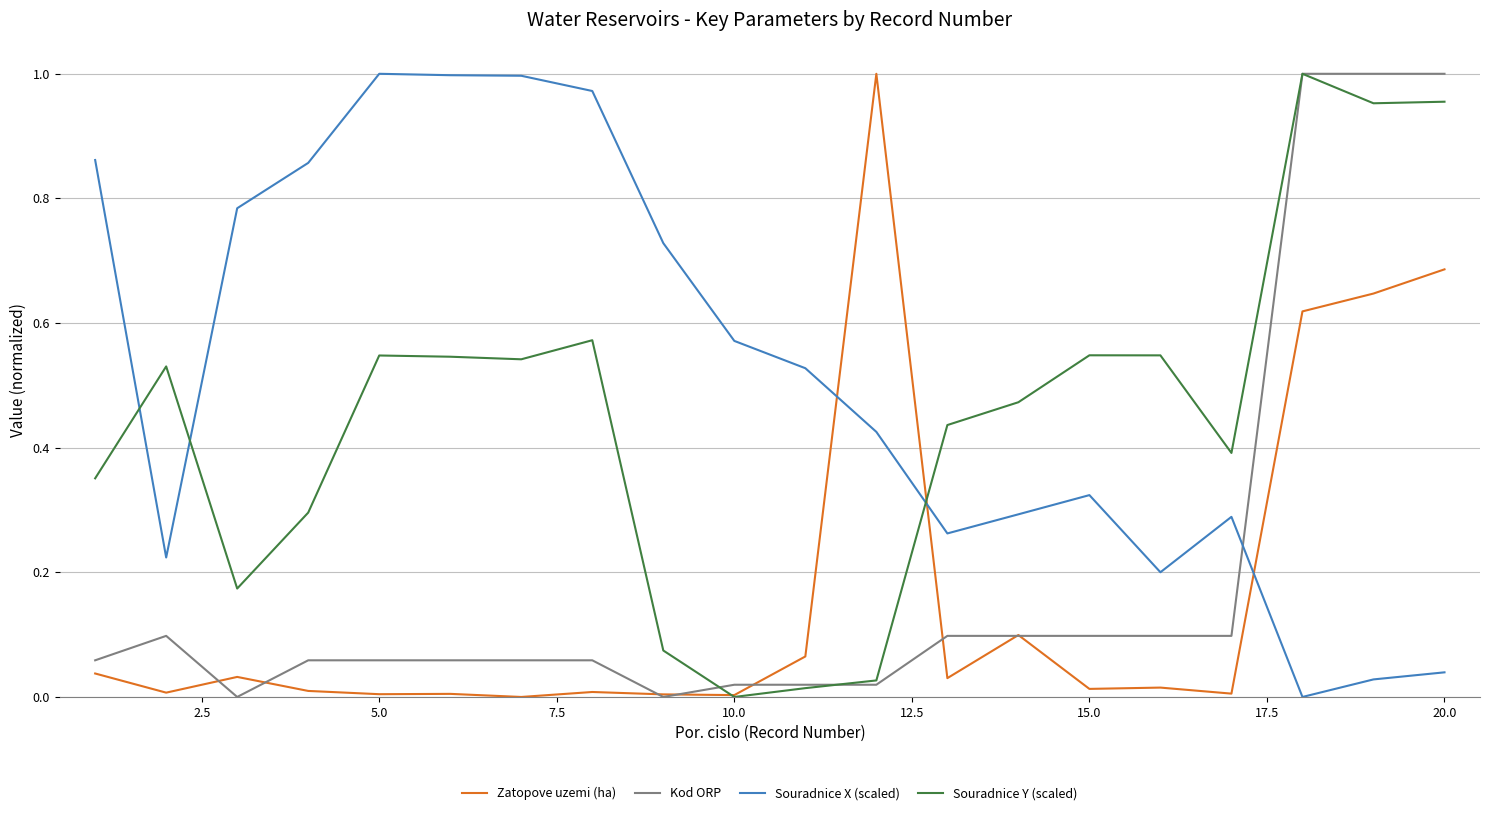

Which series has the largest total across all categories?

Souradnice X (scaled)